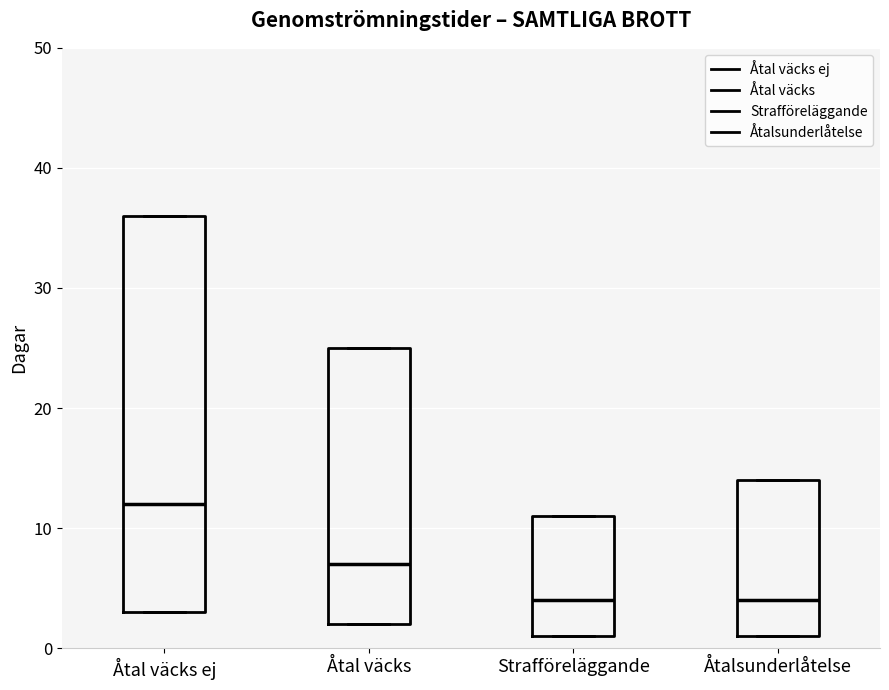

Reading left to right, read every box against the y-axis: the position of its median line, the range the box covers, and the ends of its whiskers. The values are not printed on the chart, so give them approximately, as read against the axis.

Åtal väcks ej: median 12, box 3 to 36, whiskers 3 to 36
Åtal väcks: median 7, box 2 to 25, whiskers 2 to 25
Strafföreläggande: median 4, box 1 to 11, whiskers 1 to 11
Åtalsunderlåtelse: median 4, box 1 to 14, whiskers 1 to 14